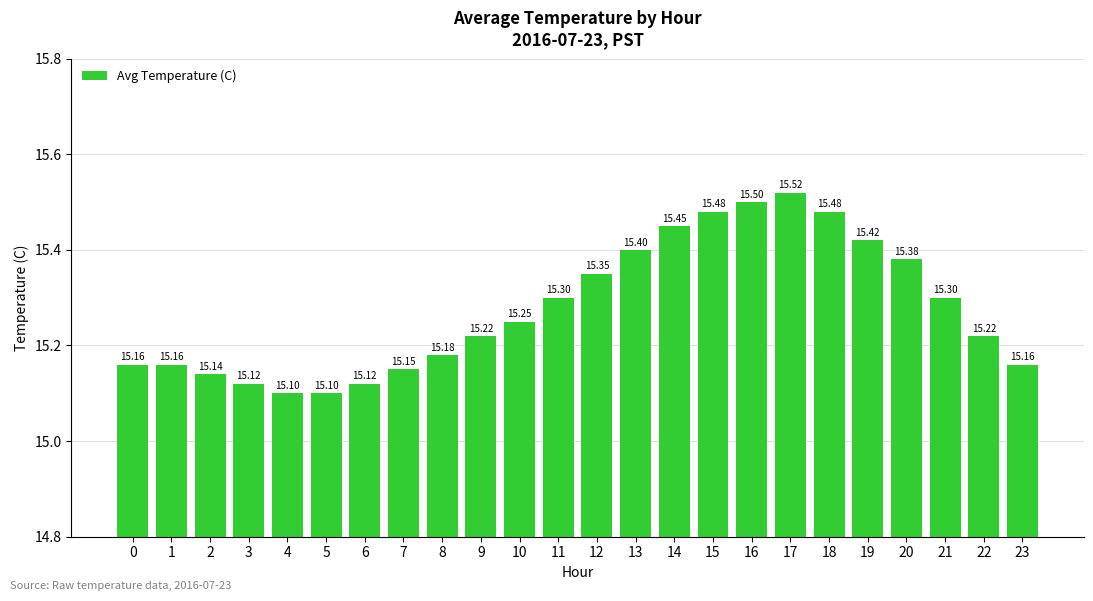

Which category has the highest value across all series?

17